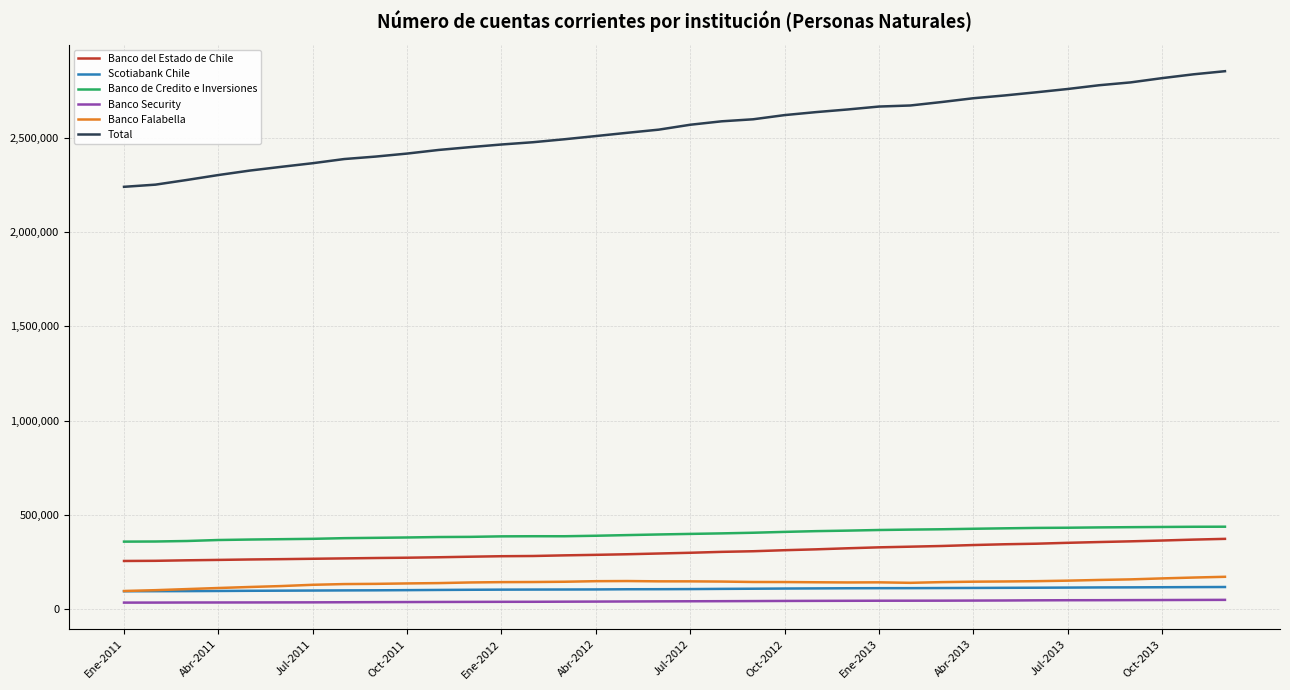

True or false: Banco de Credito e Inversiones and Banco Falabella cross at least once.

False